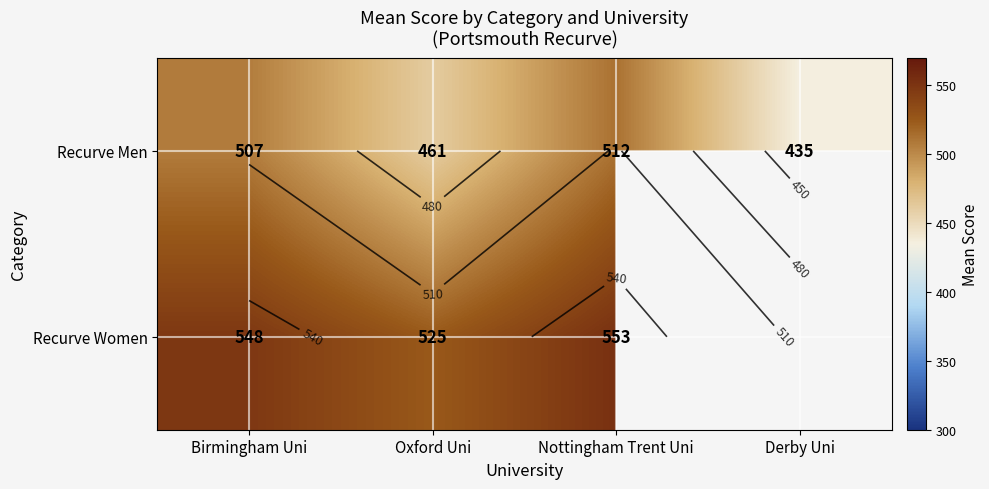

List the labels in order of Recurve Women value, smallest first.

Oxford Uni, Birmingham Uni, Nottingham Trent Uni, Derby Uni